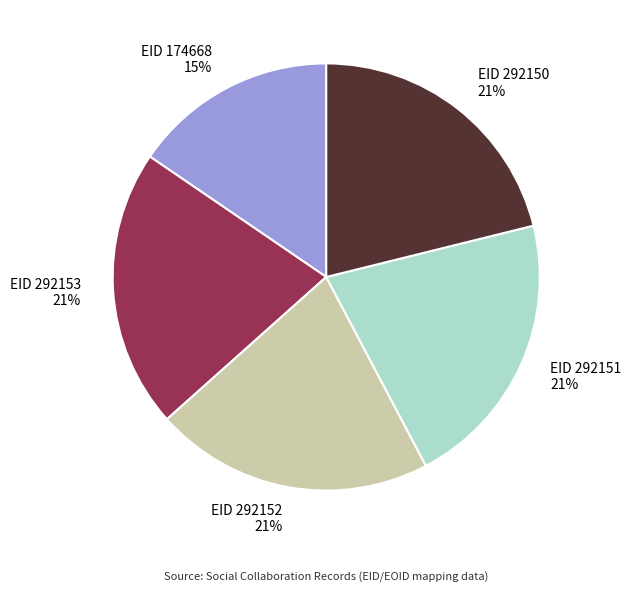

Is there a majority slice in this chart?

No